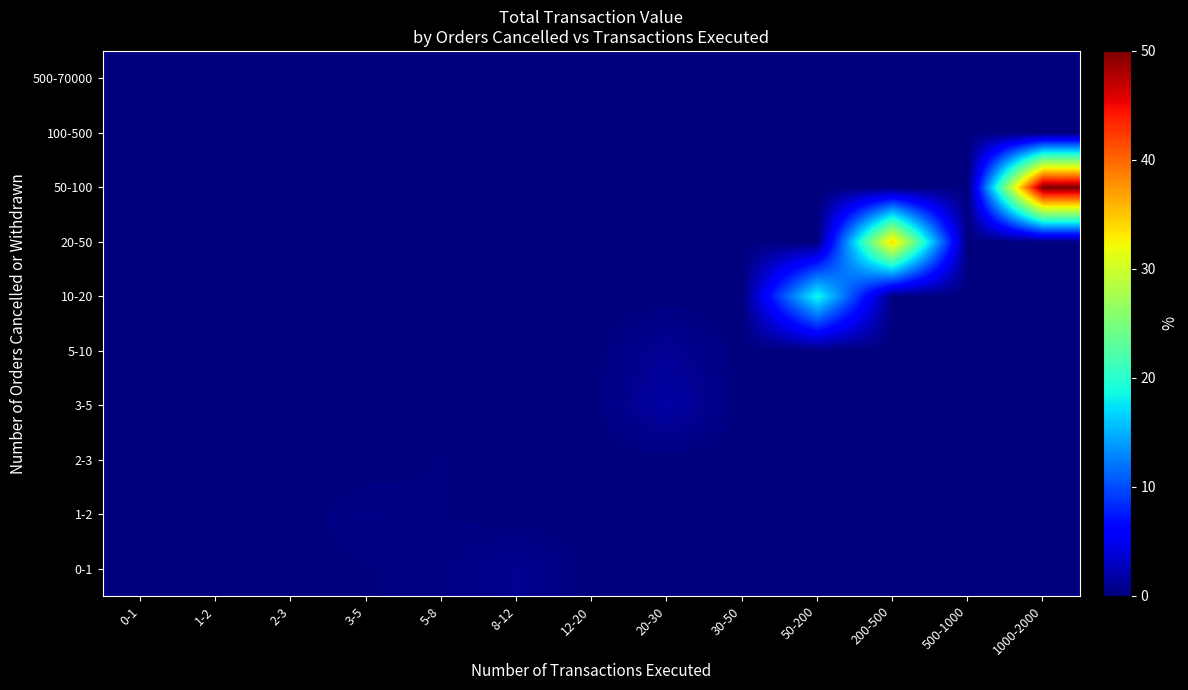

What is the maximum value shown in the chart?

50.0